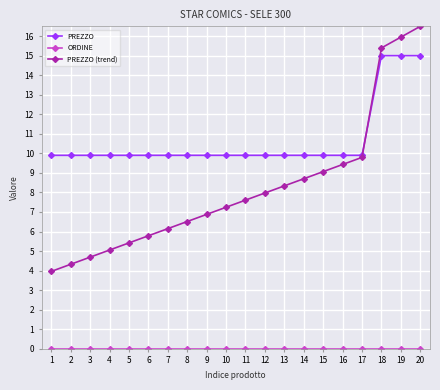

What is the difference between the maximum and second lowest values in the PREZZO (trend) series?

12.2